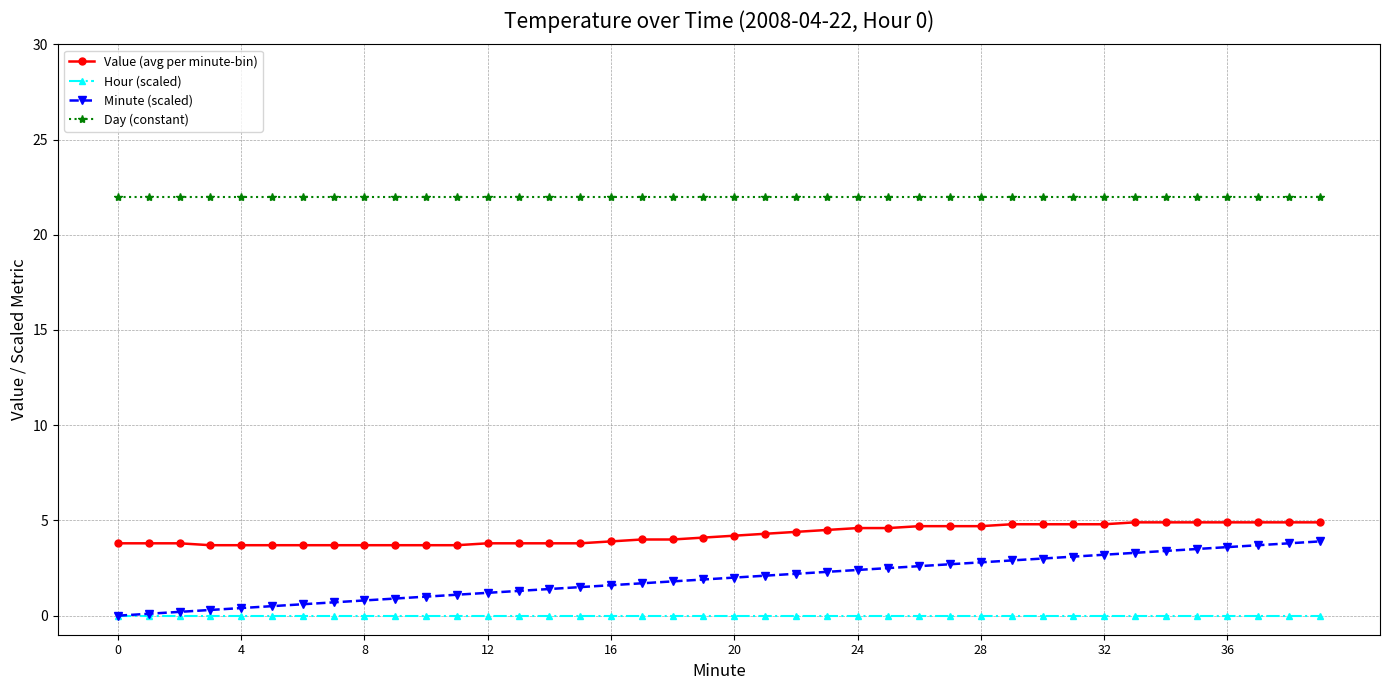

What is the highest value of the Value (avg per minute-bin) series?

4.9